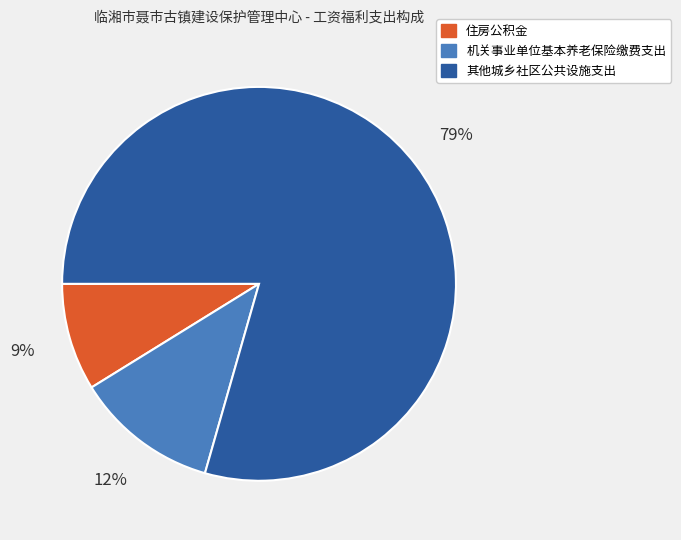

What is the ratio of the value at 机关事业单位基本养老保险缴费支出 to the value at 住房公积金?

1.3